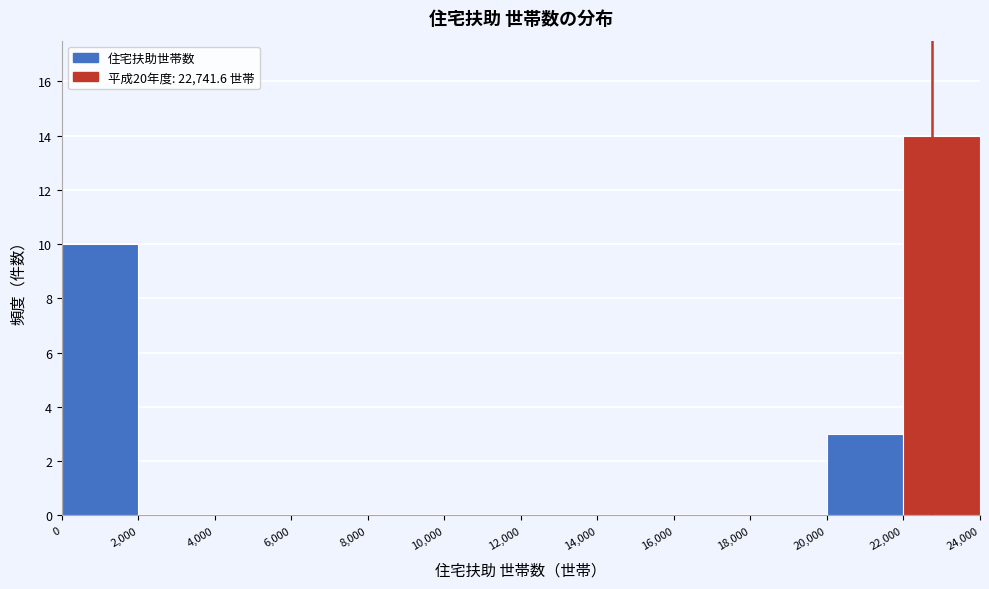

Reading left to right, list every bar in this chart as the range it spans on the x-axis followed by its height. The values are not printed on the chart, so give them approximately, as read against the axis.

0 to 2,000: 10
2,000 to 4,000: 0
4,000 to 6,000: 0
6,000 to 8,000: 0
8,000 to 10,000: 0
10,000 to 12,000: 0
12,000 to 14,000: 0
14,000 to 16,000: 0
16,000 to 18,000: 0
18,000 to 20,000: 0
20,000 to 22,000: 3
22,000 to 24,000: 14